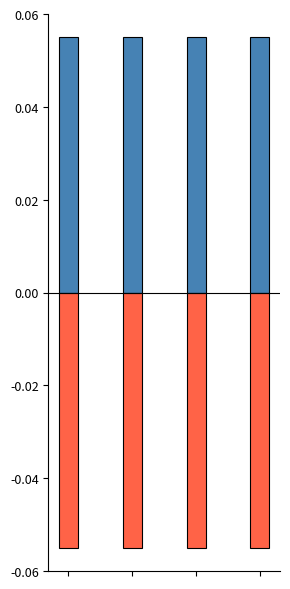

Is it true that City of Glass equals 0.1 at 2?

False